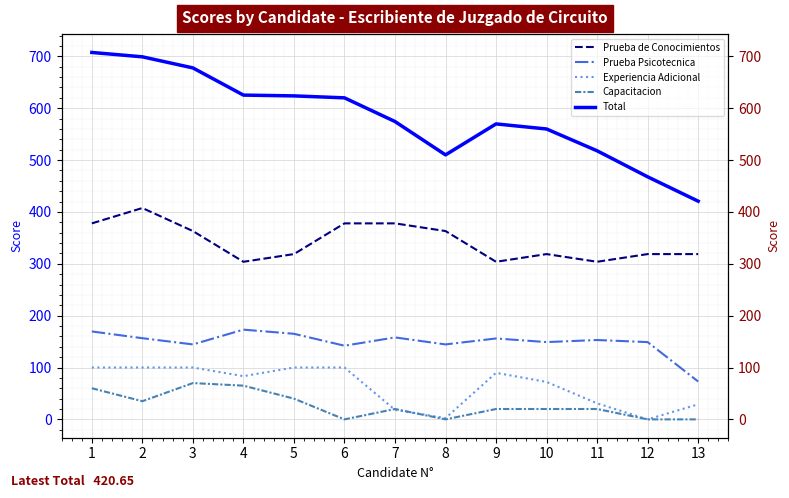

How many categories are shown in the chart?

13